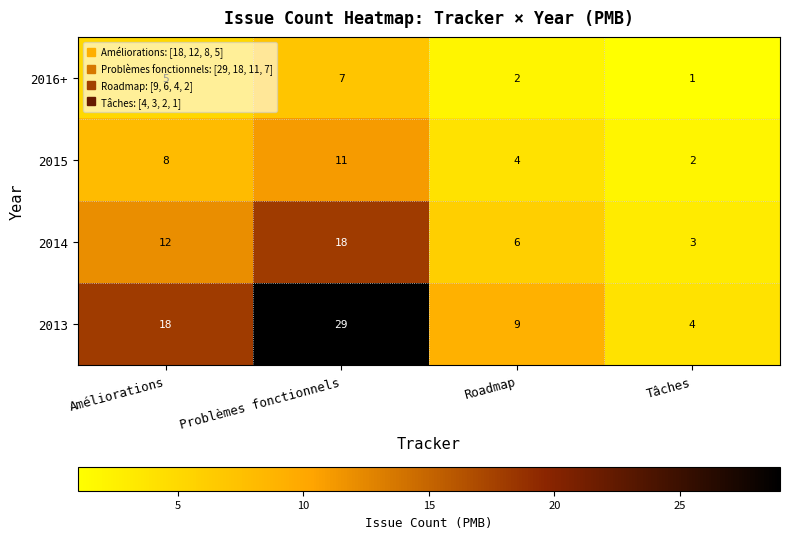

List the series in order of their peak value, lowest first.

2016+, 2015, 2014, 2013